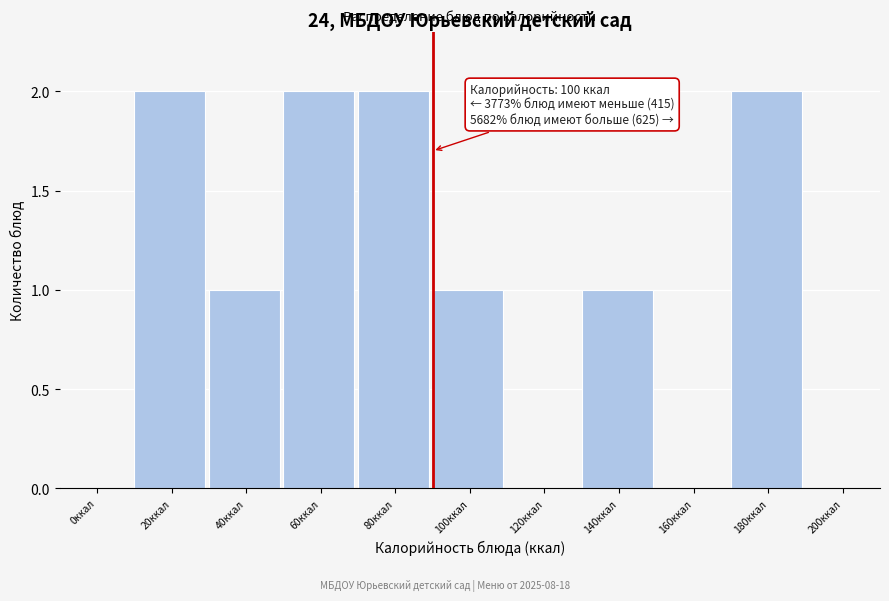

Reading left to right, transcribe all the data shown in this chart.

0ккал=0	20ккал=2	40ккал=1	60ккал=2	80ккал=2	100ккал=1	120ккал=0	140ккал=1	160ккал=0	180ккал=2	200ккал=0